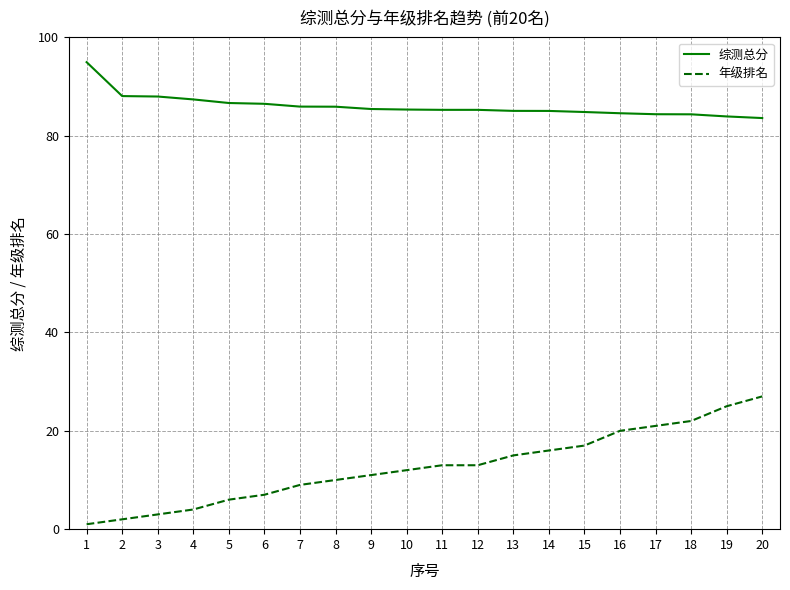

What are all the series names shown in the legend?

综测总分, 年级排名